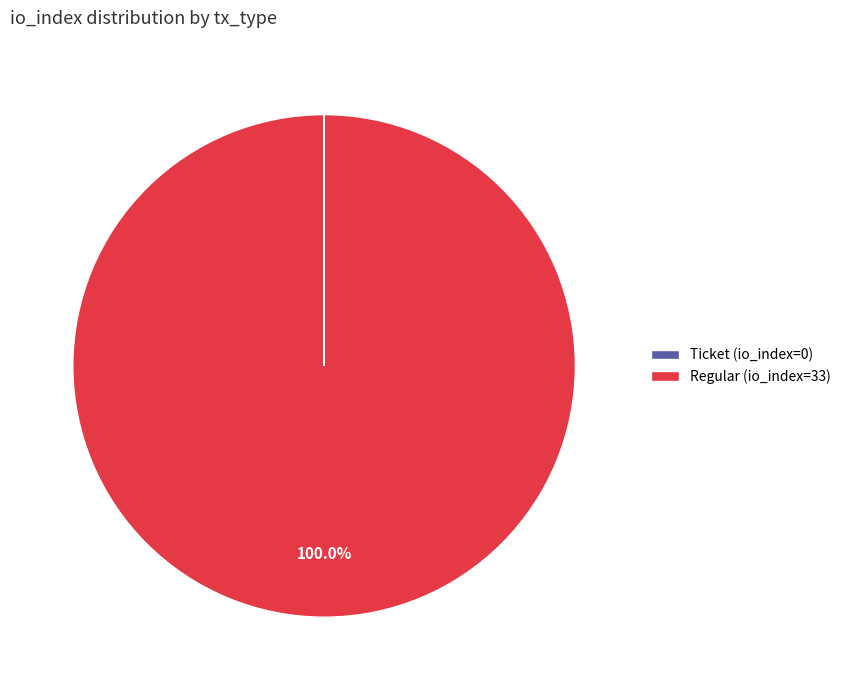

Which slice is the largest?

Regular (io_index=33)